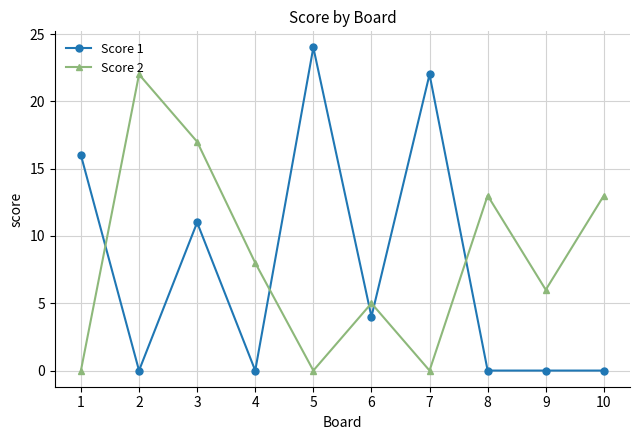

The value of Score 1 at 1 is 16. True or false?

True